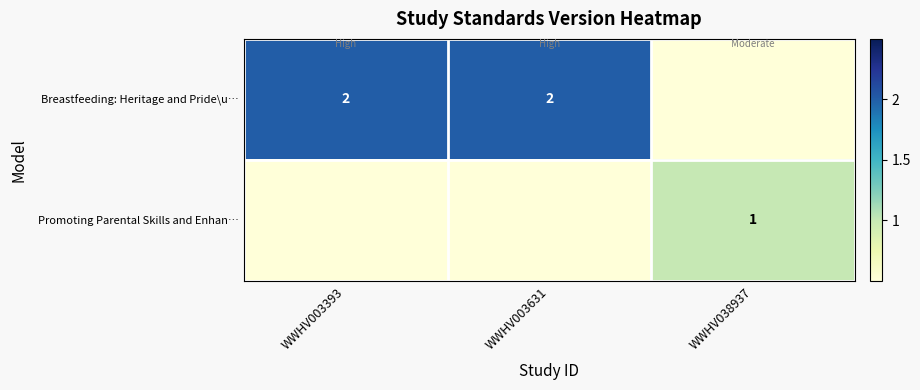

What is the sum of the Breastfeeding: Heritage and Pride\u… values at WWHV003393 and WWHV003631?

4